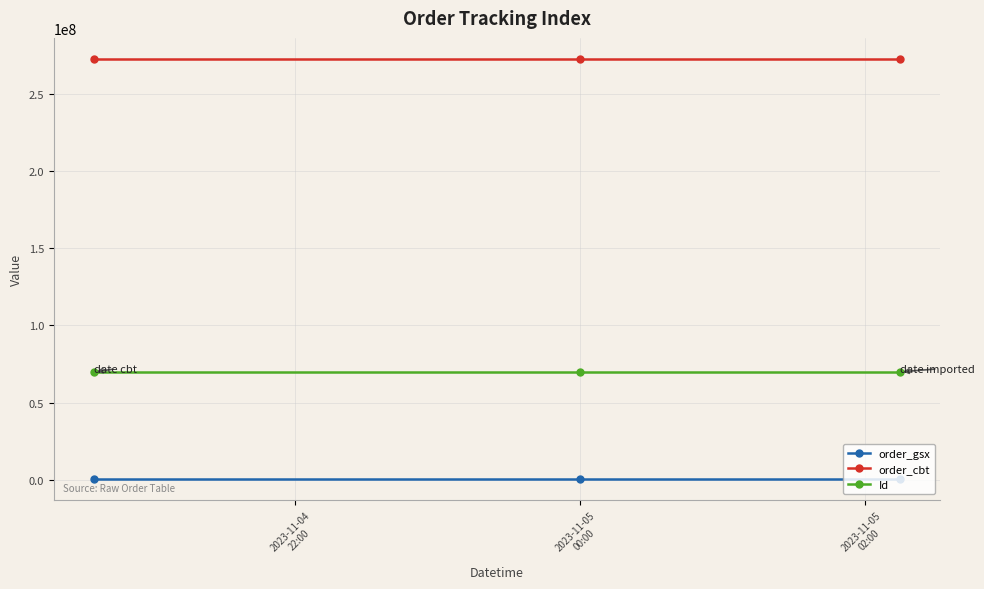

How many lines are shown in the chart?

3